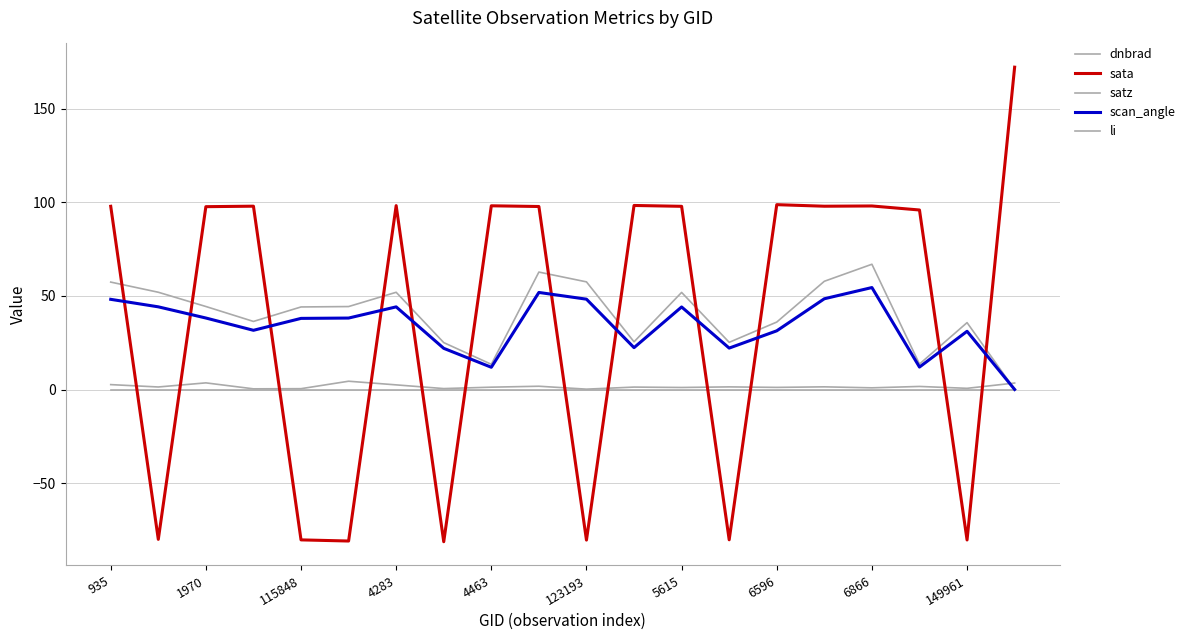

At which label does dnbrad reach its minimum?

123193